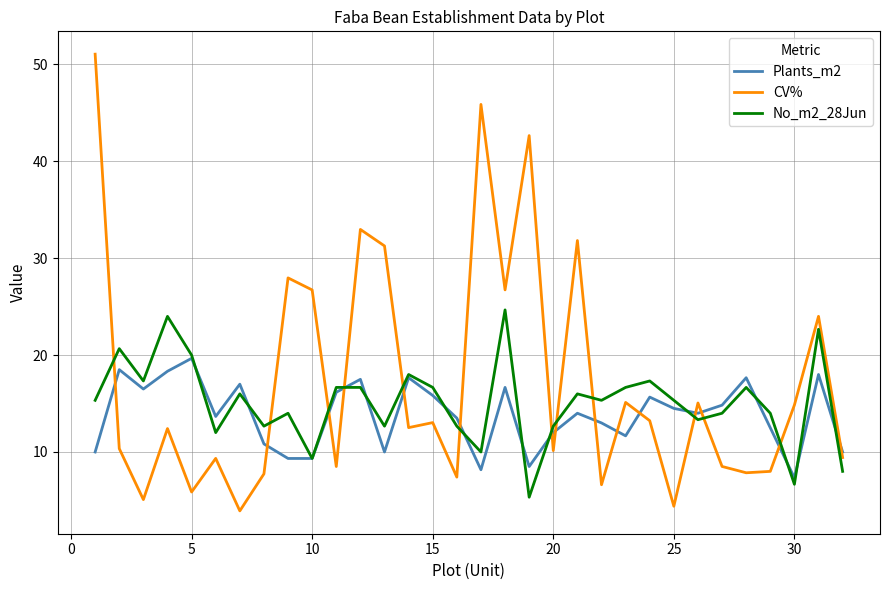

Count the number of categories in the chart.

32